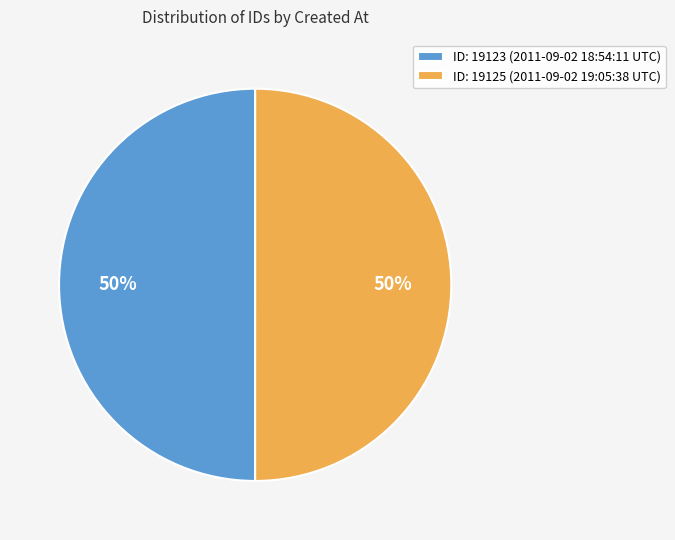

The ID: 19123 (2011-09-02 18:54:11 UTC) slice represents 38% of the pie. True or false?

False